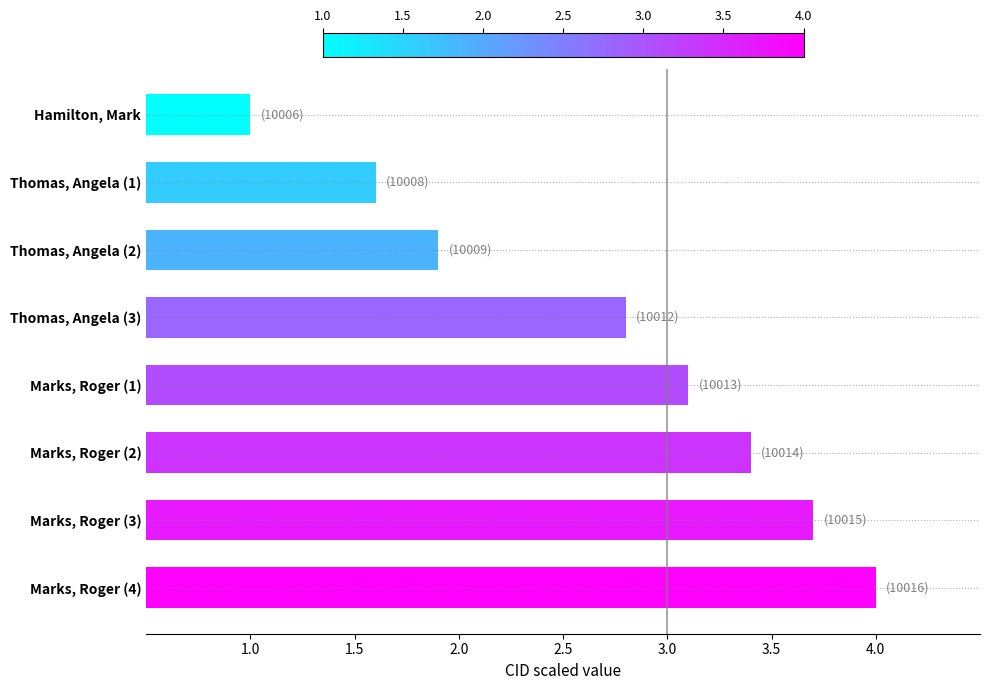

Which has a higher value, Marks, Roger (4) or Hamilton, Mark?

Marks, Roger (4)